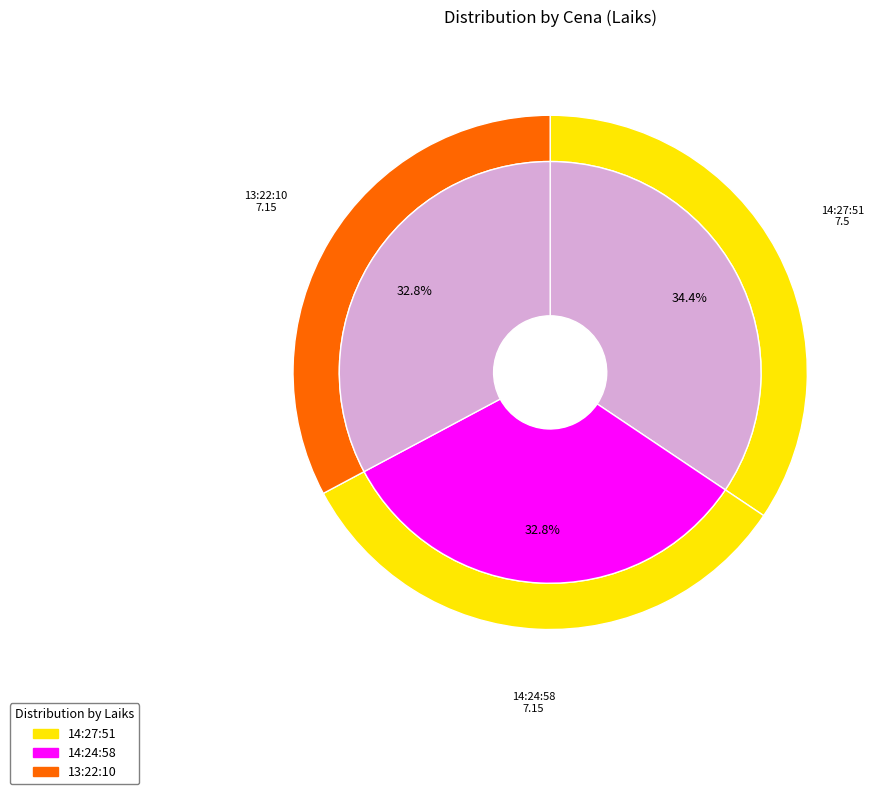

What is the change in value from 14:27:51 to 13:22:10?

-0.3